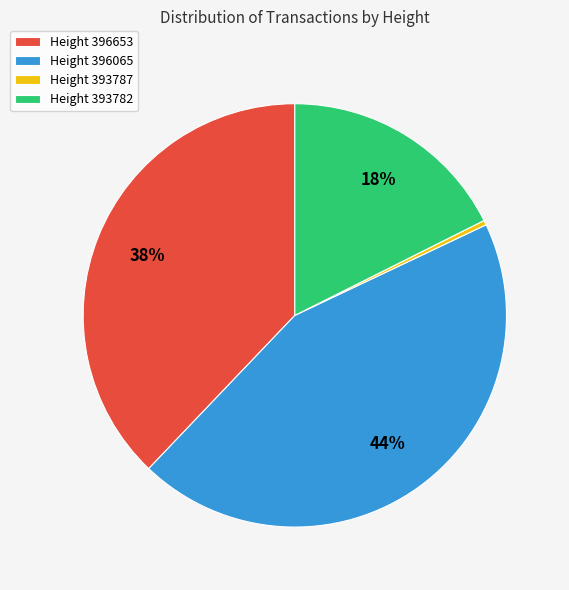

Does any single category account for the majority?

No